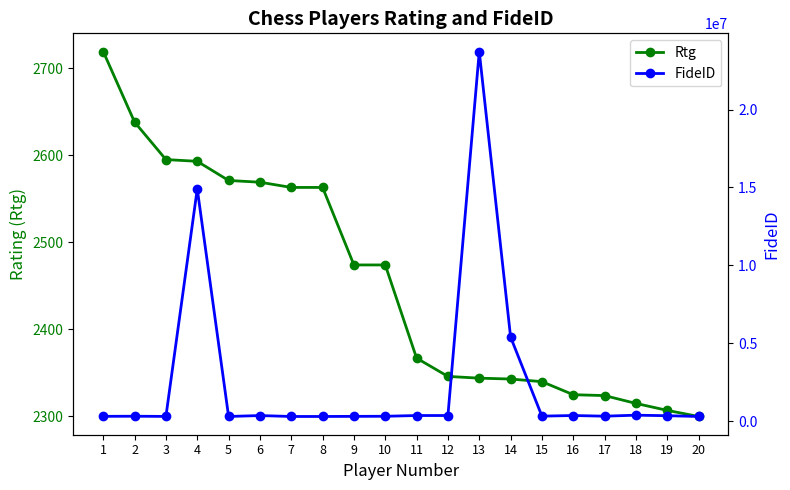

At 15, list the series in order from smallest to largest.

Rtg, FideID